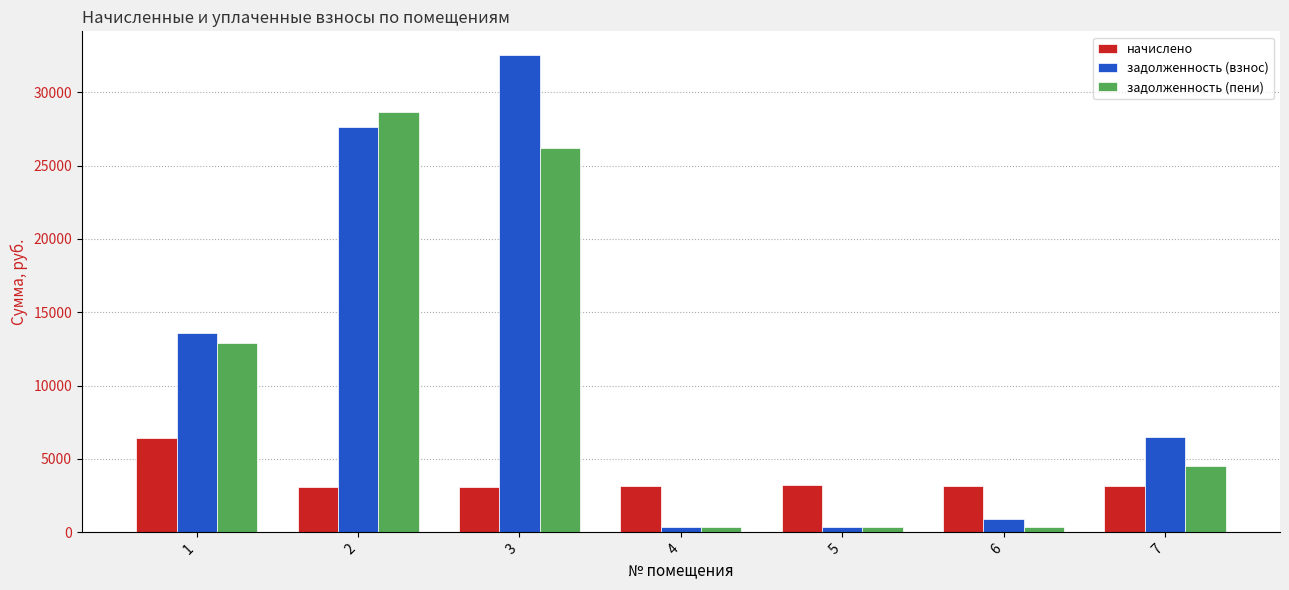

How many data points in задолженность (взнос) are less than 6479?

3